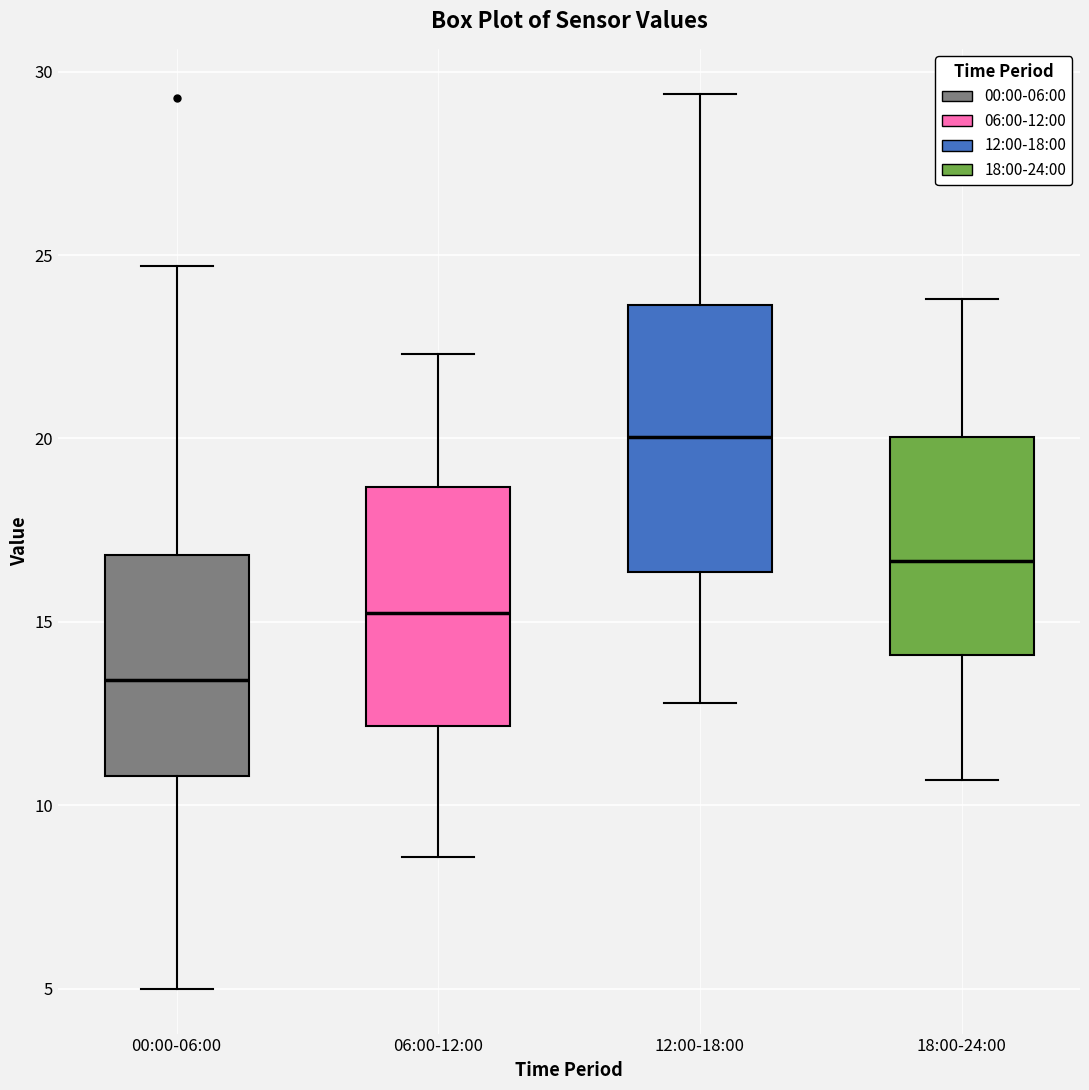

Which box has the highest median line?

12:00-18:00